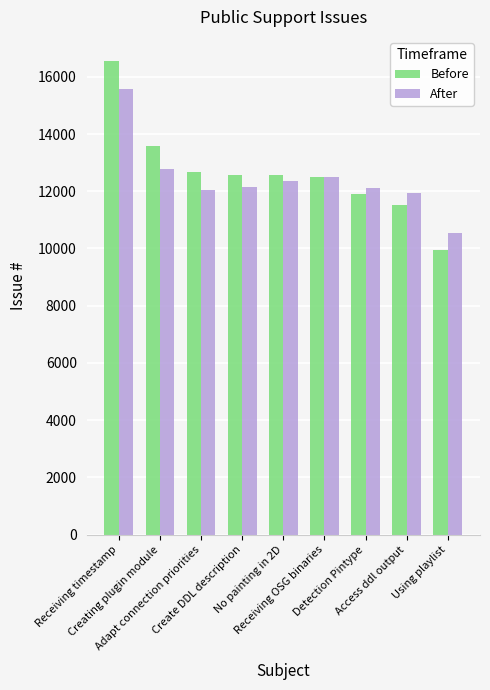

What is the maximum value for Before?

16566